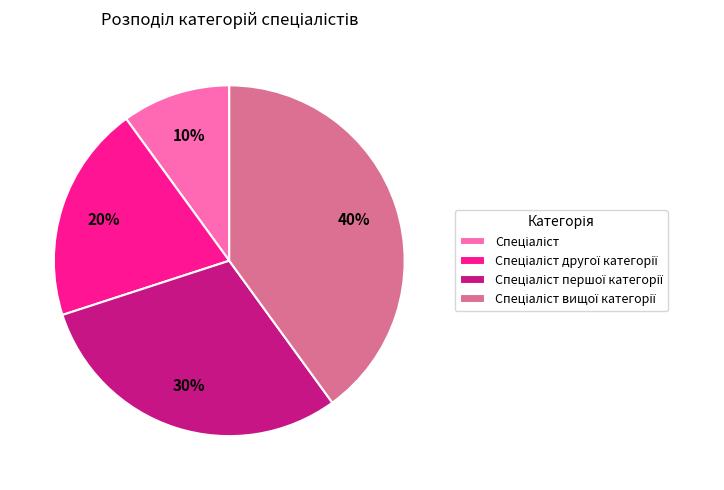

Is there a majority slice in this chart?

No